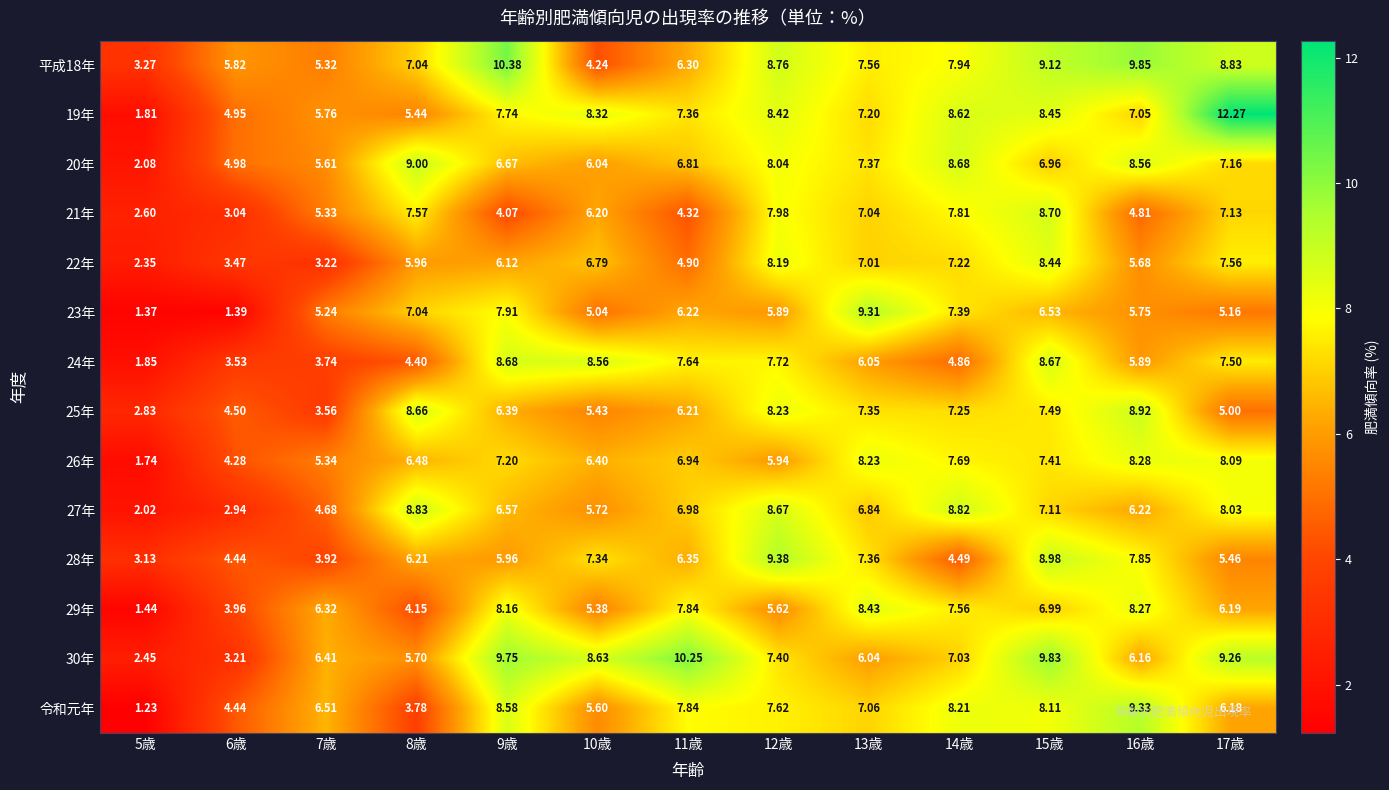

How many categories are shown in the chart?

13